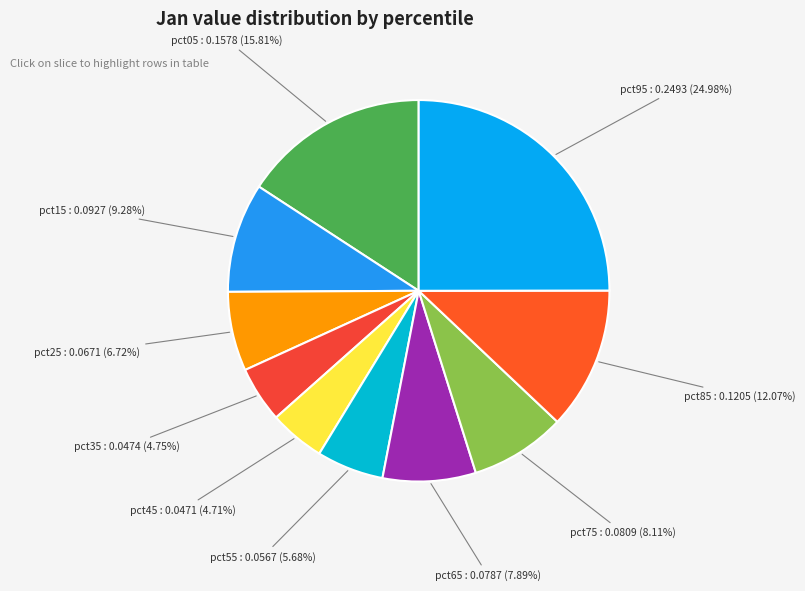

To the nearest percent, what percentage of the pie is pct05?

16%